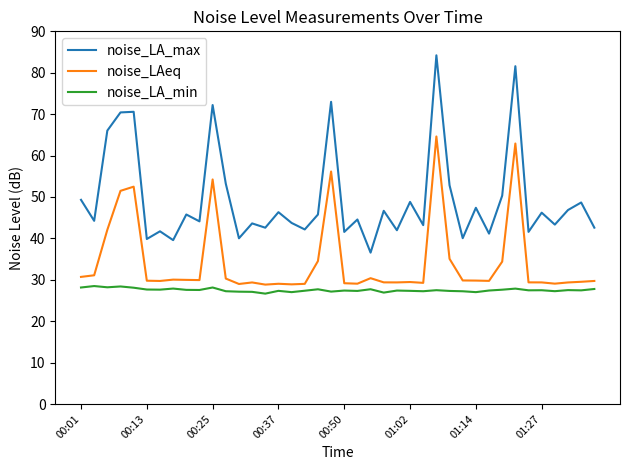

In noise_LA_min, how many points are higher than both neighbors (excluding endpoints)?

13